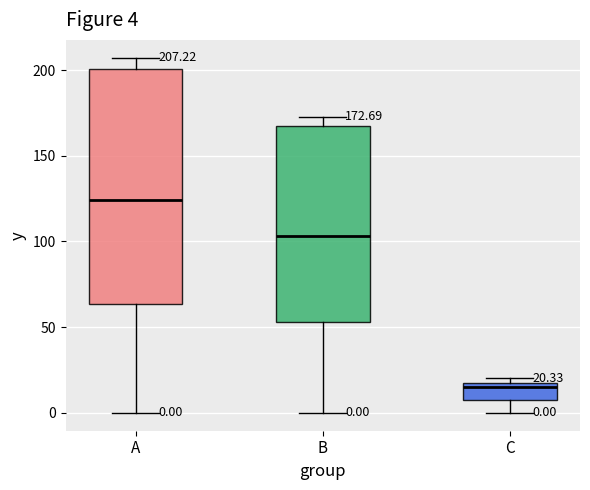

Which box is the tallest, from its lower edge to its upper edge?

A